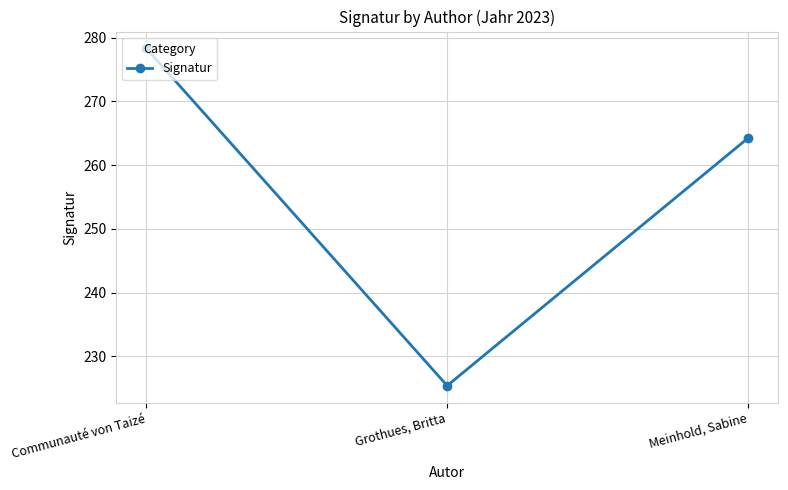

List the labels in order of value, largest first.

Communauté von Taizé, Meinhold, Sabine, Grothues, Britta